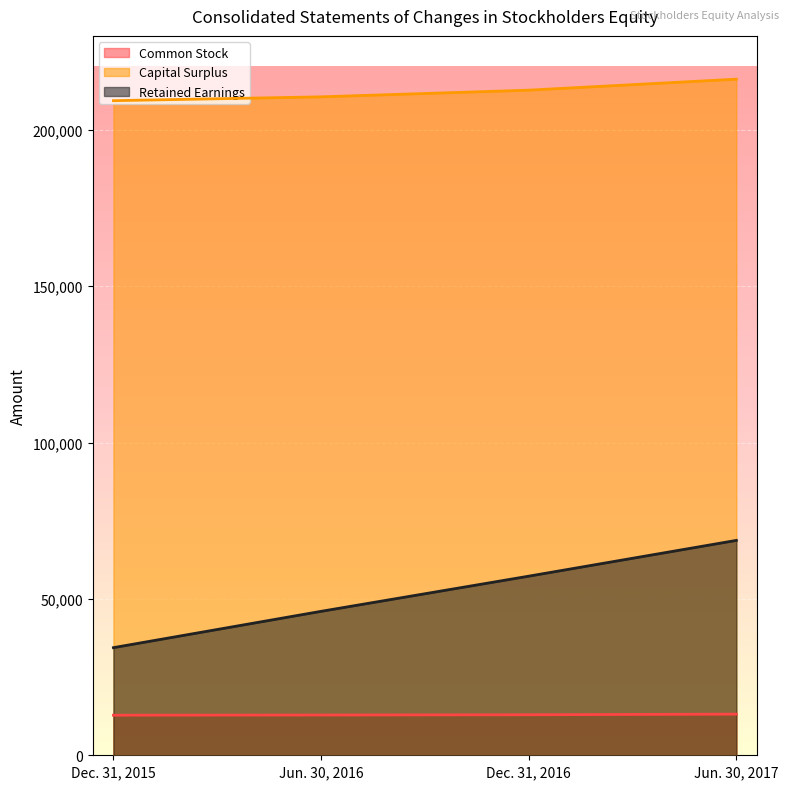

What is the label of the 4th point from the left?

Jun. 30, 2017